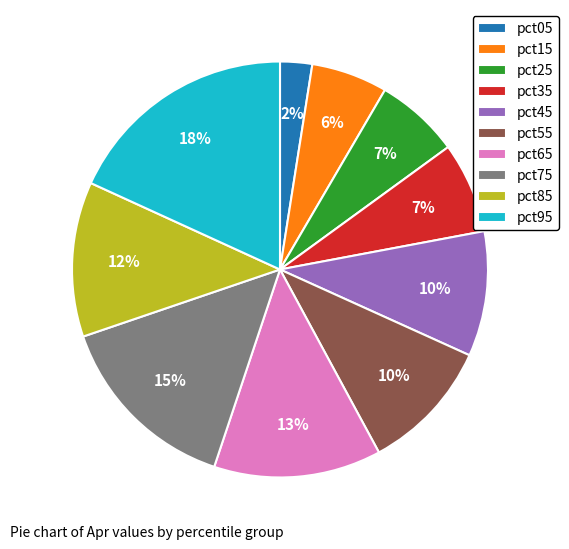

True or false: pct95 accounts for 18% of the total.

True